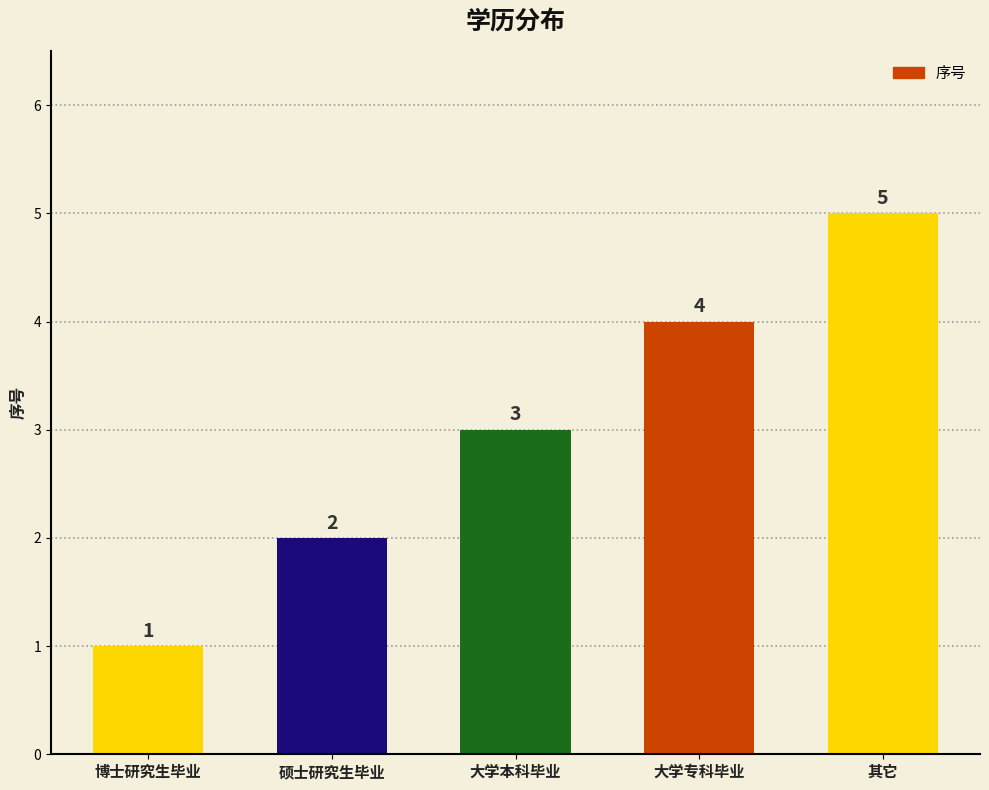

What is the difference between the maximum and second lowest values?

3